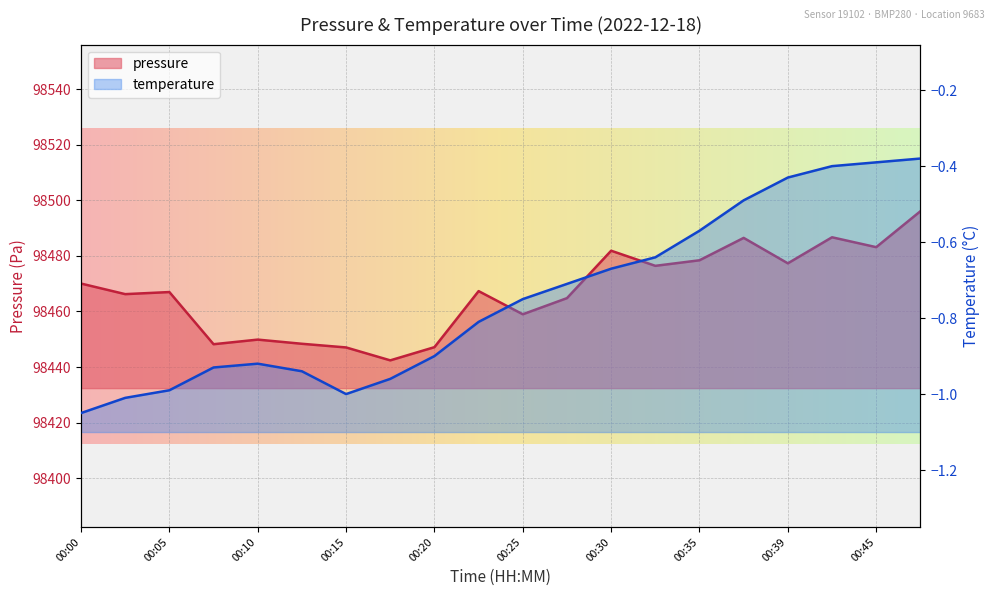

At which category does the chart reach its peak across all series?

00:47